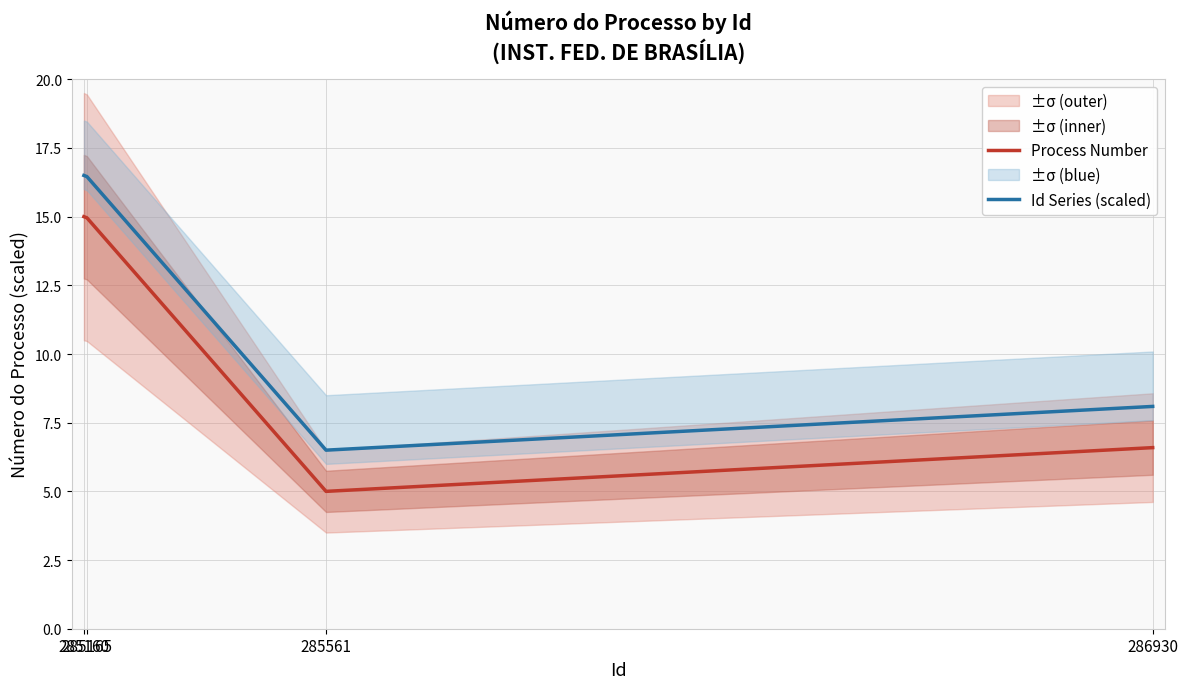

What value does the Process Number series have at 285561?

5.0